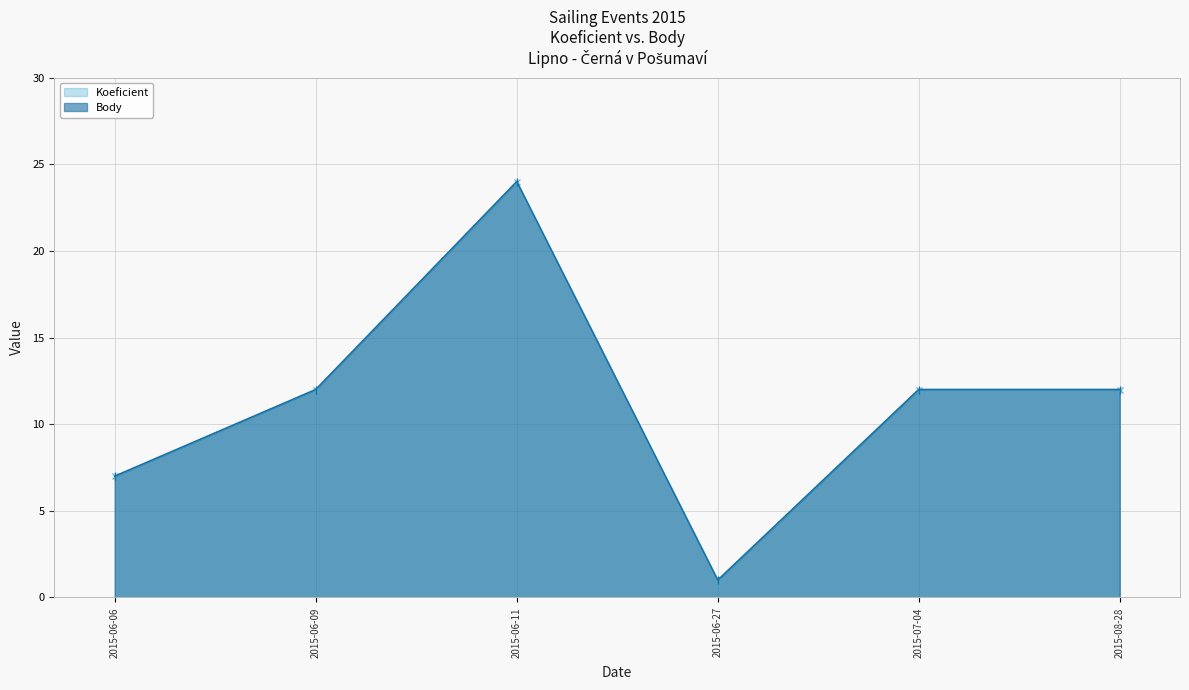

What is the label of the 5th point from the left?

2015-07-04